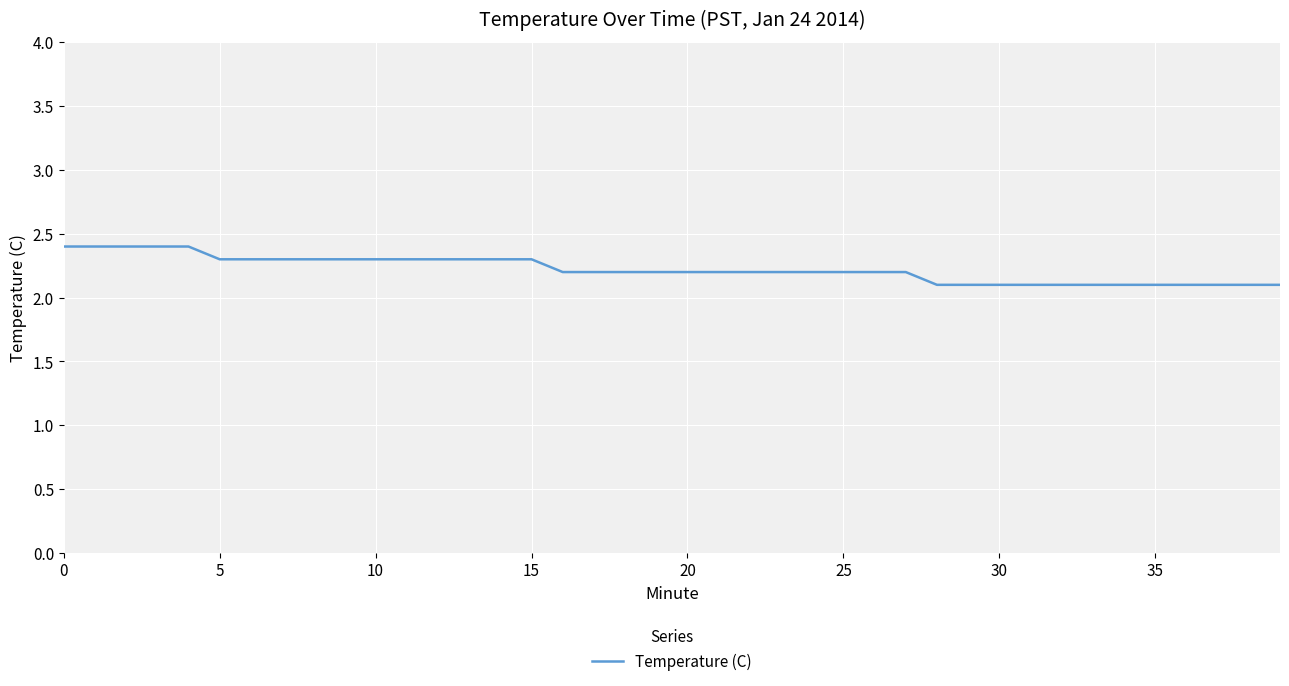

What is the minimum value shown in the chart?

2.1